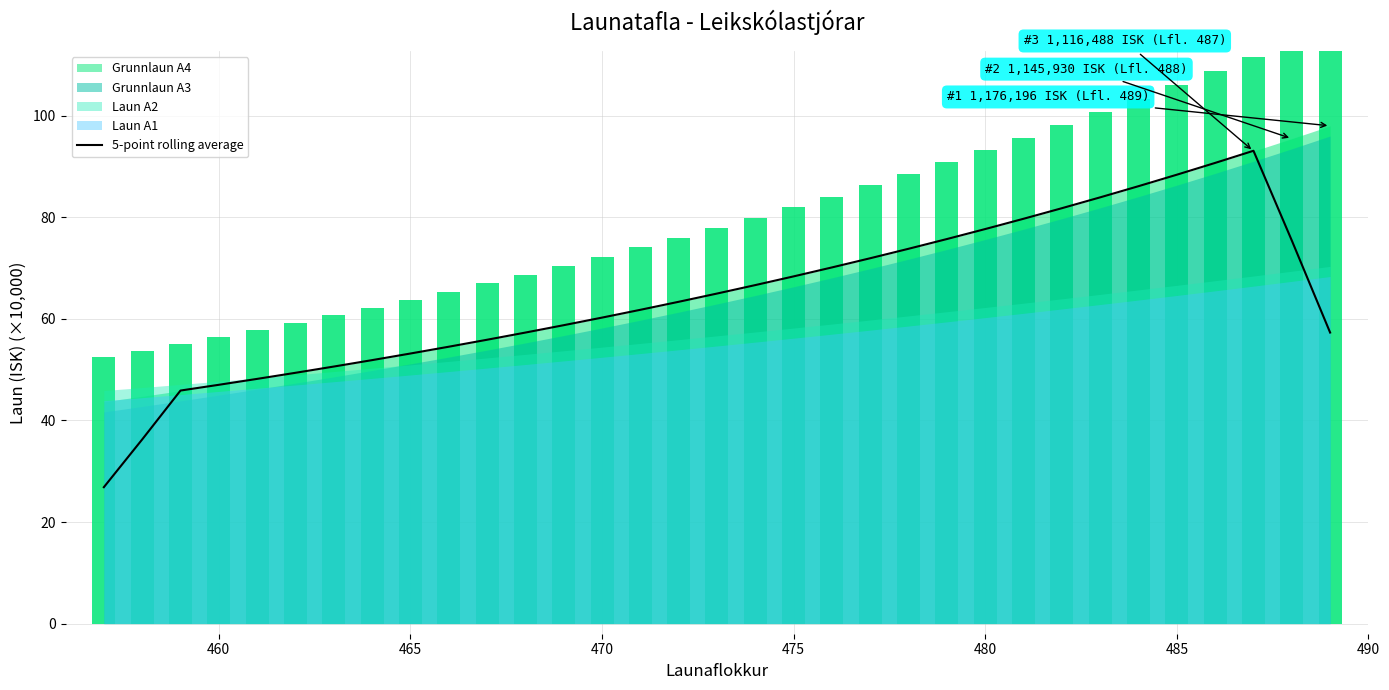

What is the lowest value of the 5-point rolling average series?

26.9